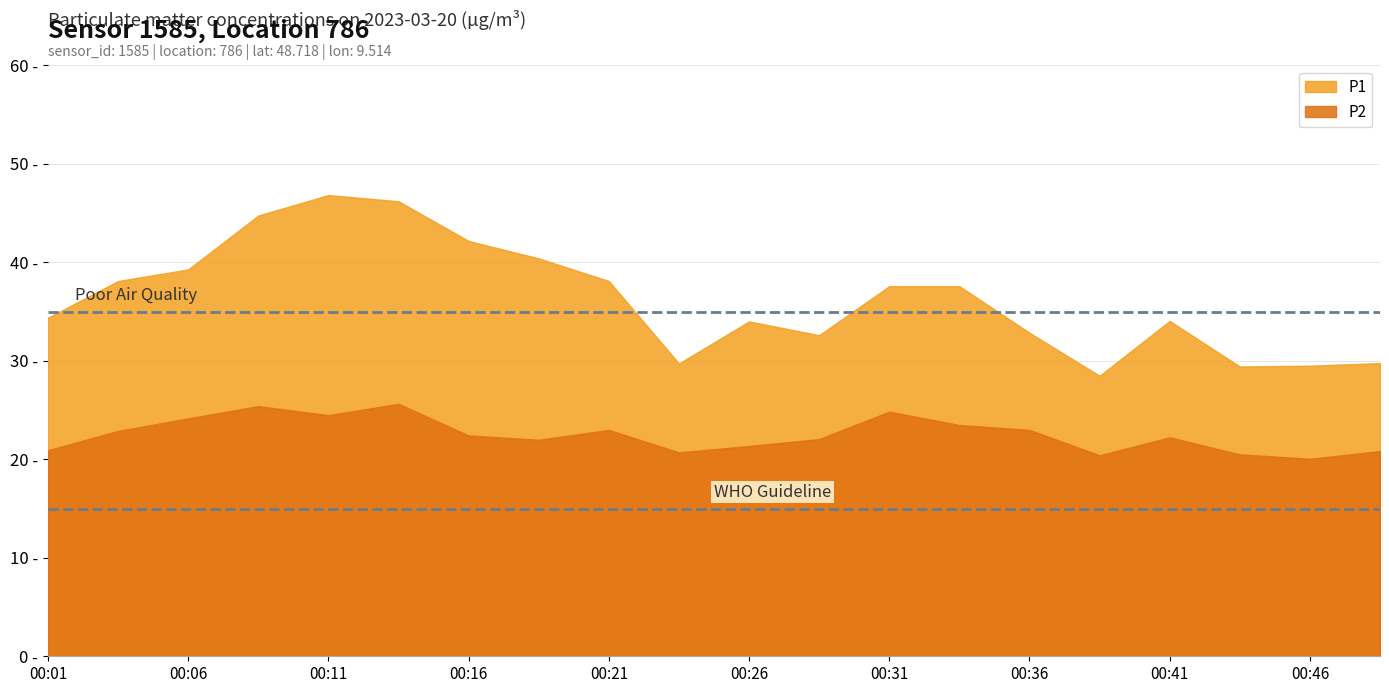

Reading left to right, list all the values displayed in this chart.

P1: 34.4	38.1	39.3	44.8	46.8	46.2	42.2	40.4	38.1	29.7	34.0	32.6	37.6	37.6	32.9	28.5	34.0	29.4	29.5	29.8
P2: 20.9	22.9	24.1	25.4	24.5	25.6	22.4	22.0	23.0	20.7	21.4	22.1	24.8	23.5	23.0	20.4	22.2	20.5	20.1	20.8